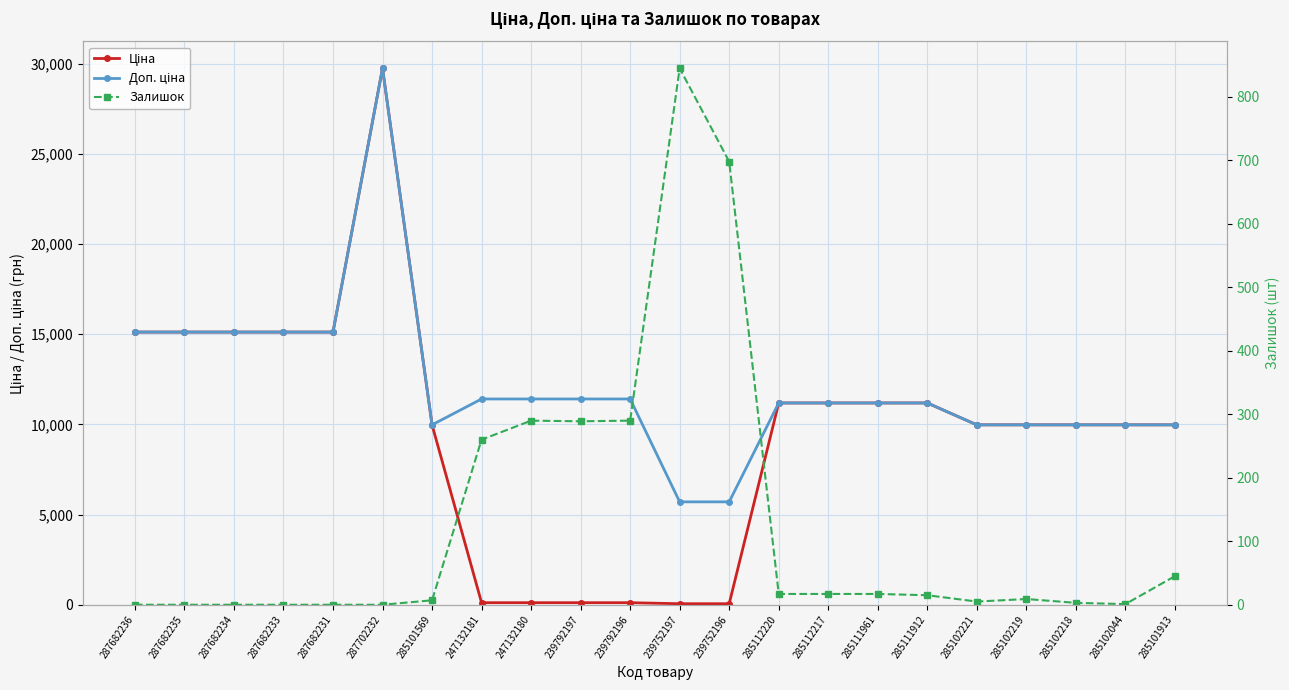

How many lines are shown in the chart?

3